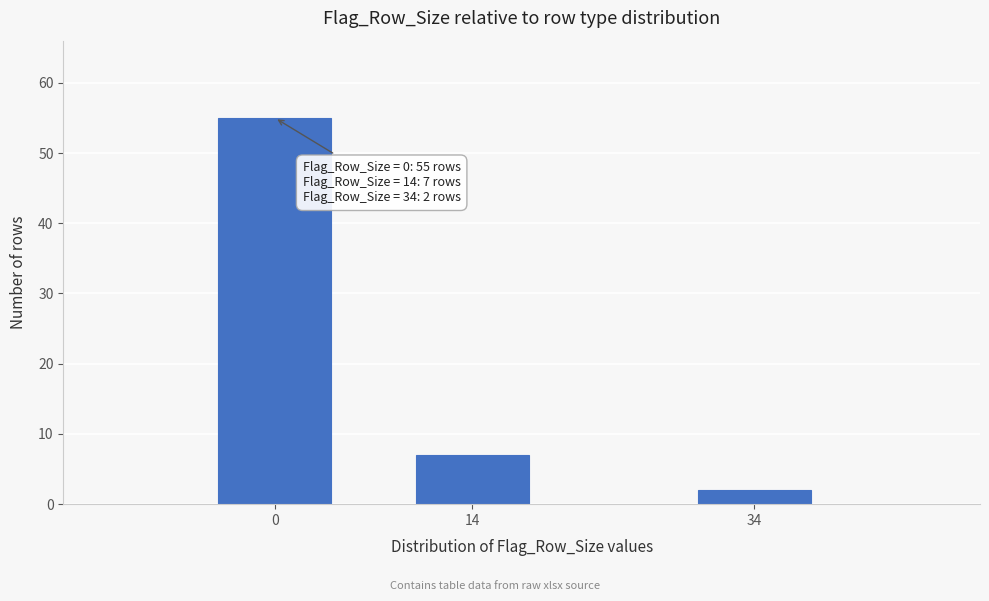

Reading left to right, list all the values displayed in this chart.

55	7	2